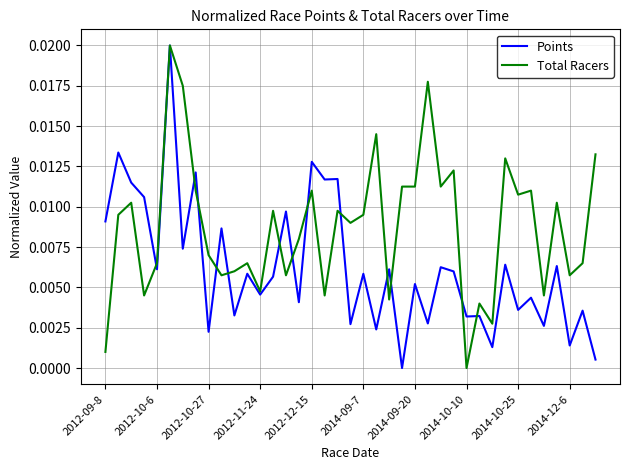

Which series has the largest total across all categories?

Total Racers